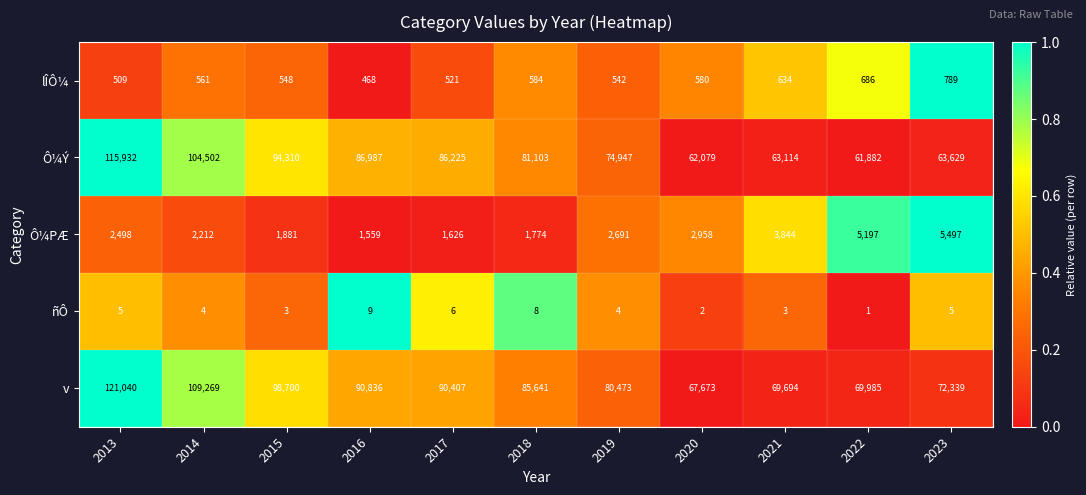

True or false: Ô¼Ý has a value of 74947 at 2019.

True